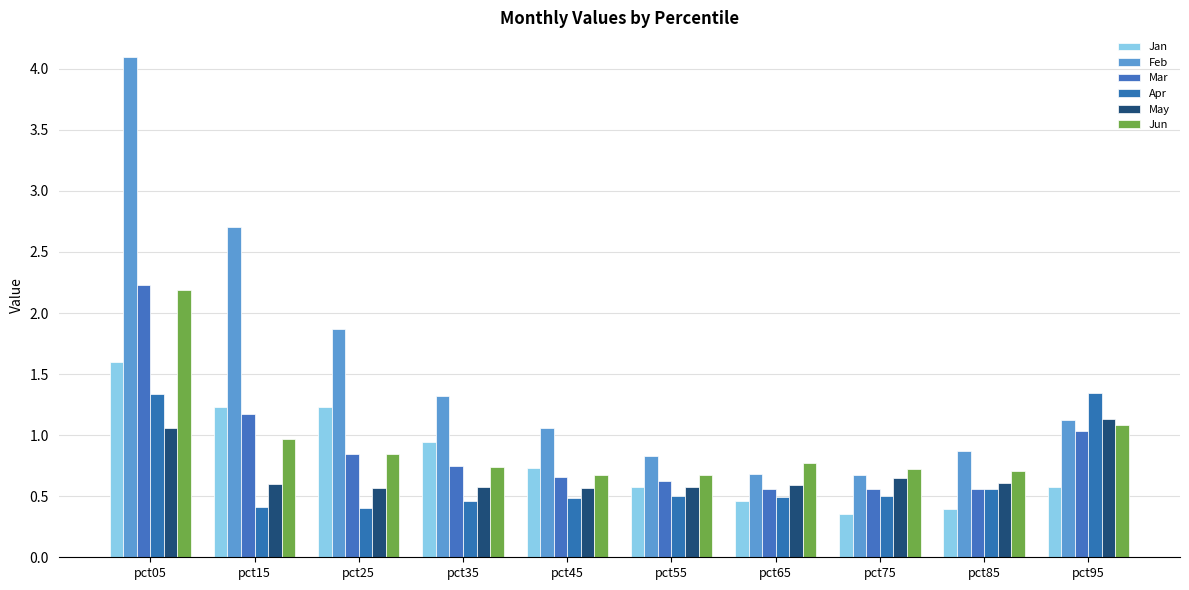

Which series changed the most between pct25 and pct45?

Feb